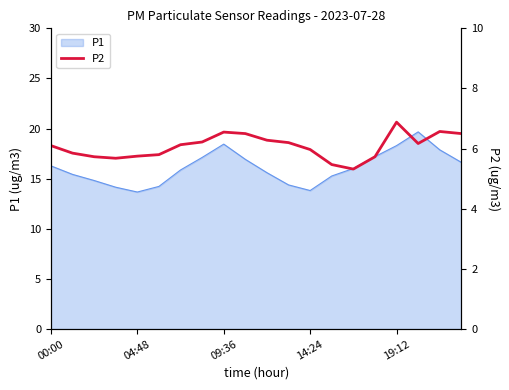

The value of P1 at 00:00 is 16.3. True or false?

True